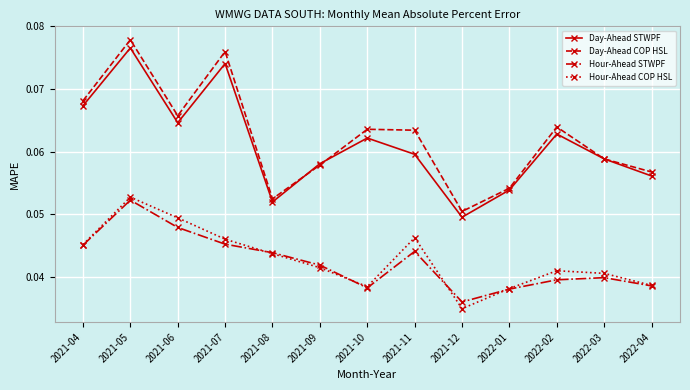

Which category has the highest value in the Hour-Ahead STWPF series?

2021-05